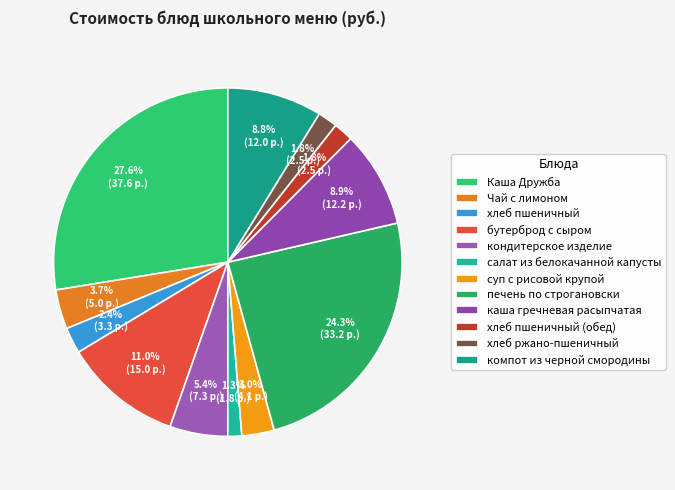

Approximately how many times larger is the value at хлеб пшеничный compared to компот из черной смородины?

0.3